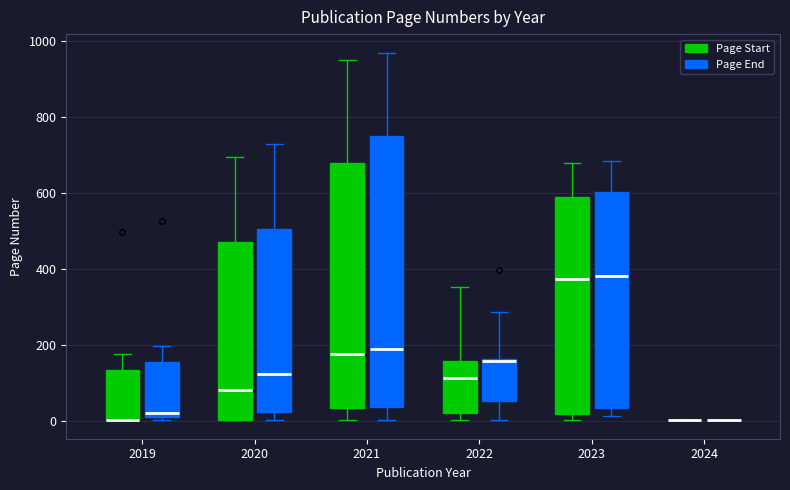

Where is the lower edge of the box for 2021 (Page Start) on the y-axis? The values are not printed on the chart, so give them approximately, as read against the axis.

40